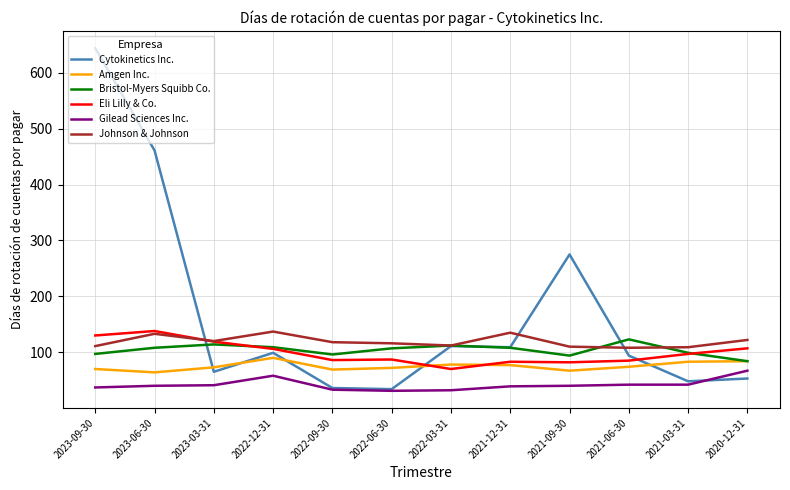

True or false: Johnson & Johnson and Amgen Inc. cross at least once.

False